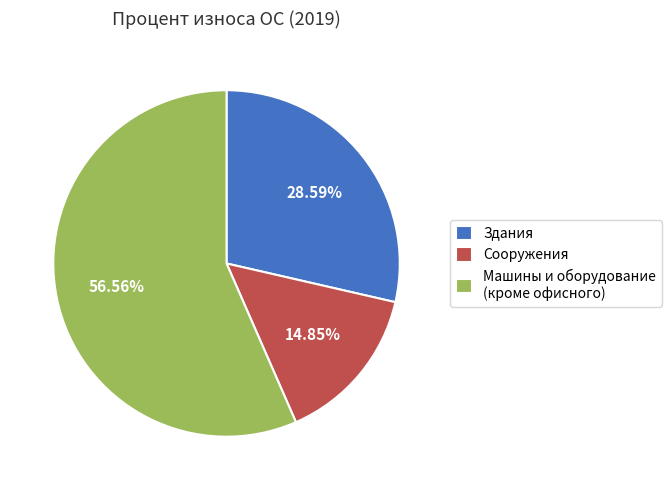

Rank the categories by value from highest to lowest.

Машины и оборудование (кроме офисного), Здания, Сооружения